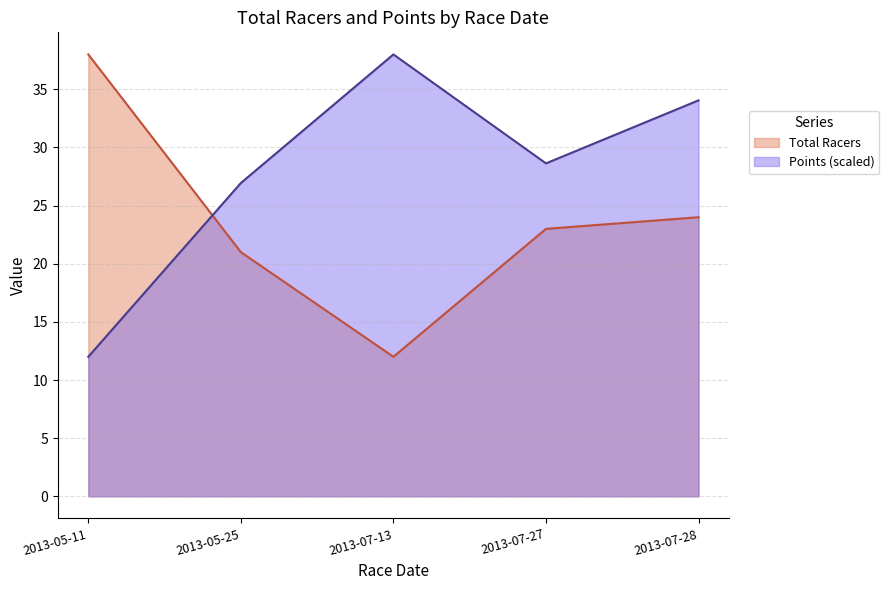

What is the maximum value for Points?

38.0